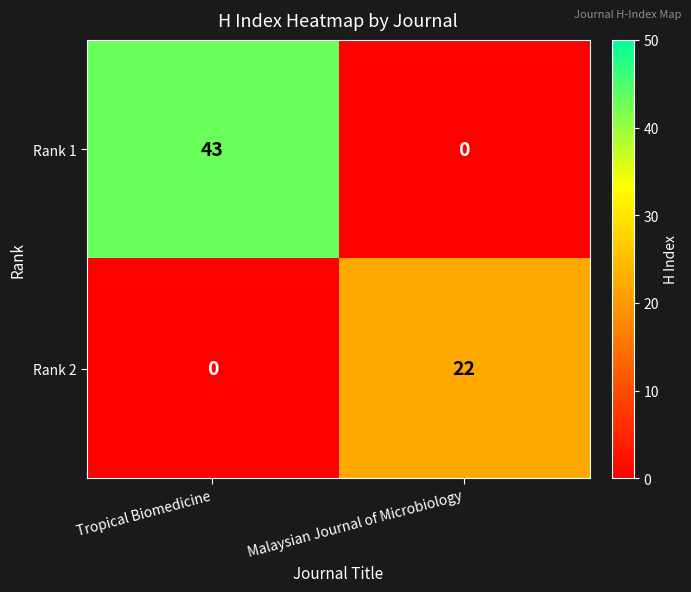

Reading left to right, extract all data points from this chart.

Rank 1: Tropical Biomedicine=43	Malaysian Journal of Microbiology=0
Rank 2: Tropical Biomedicine=0	Malaysian Journal of Microbiology=22